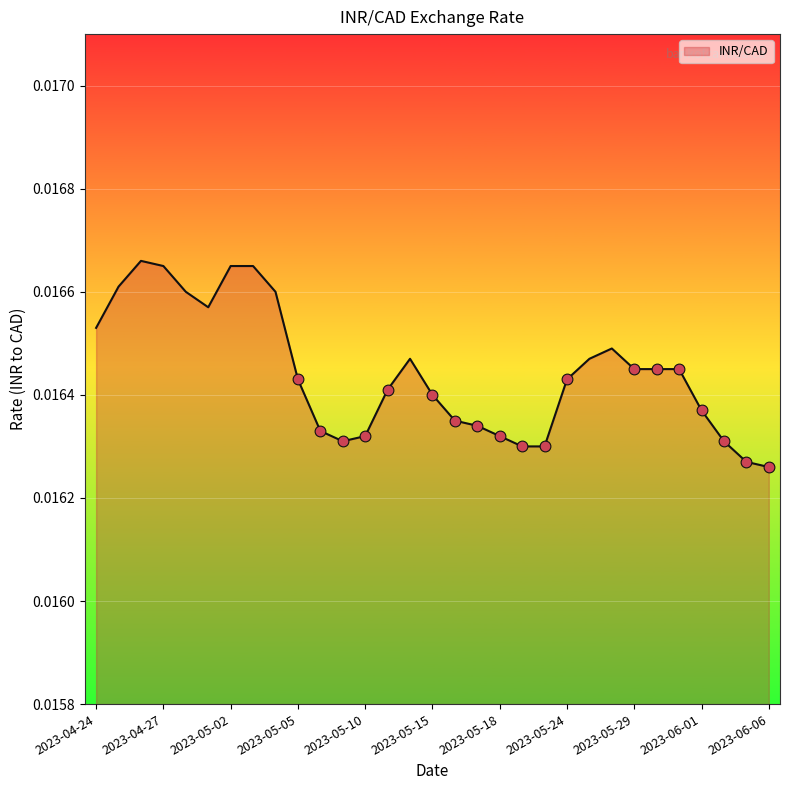

Which has a higher value, 25 or 17?

25